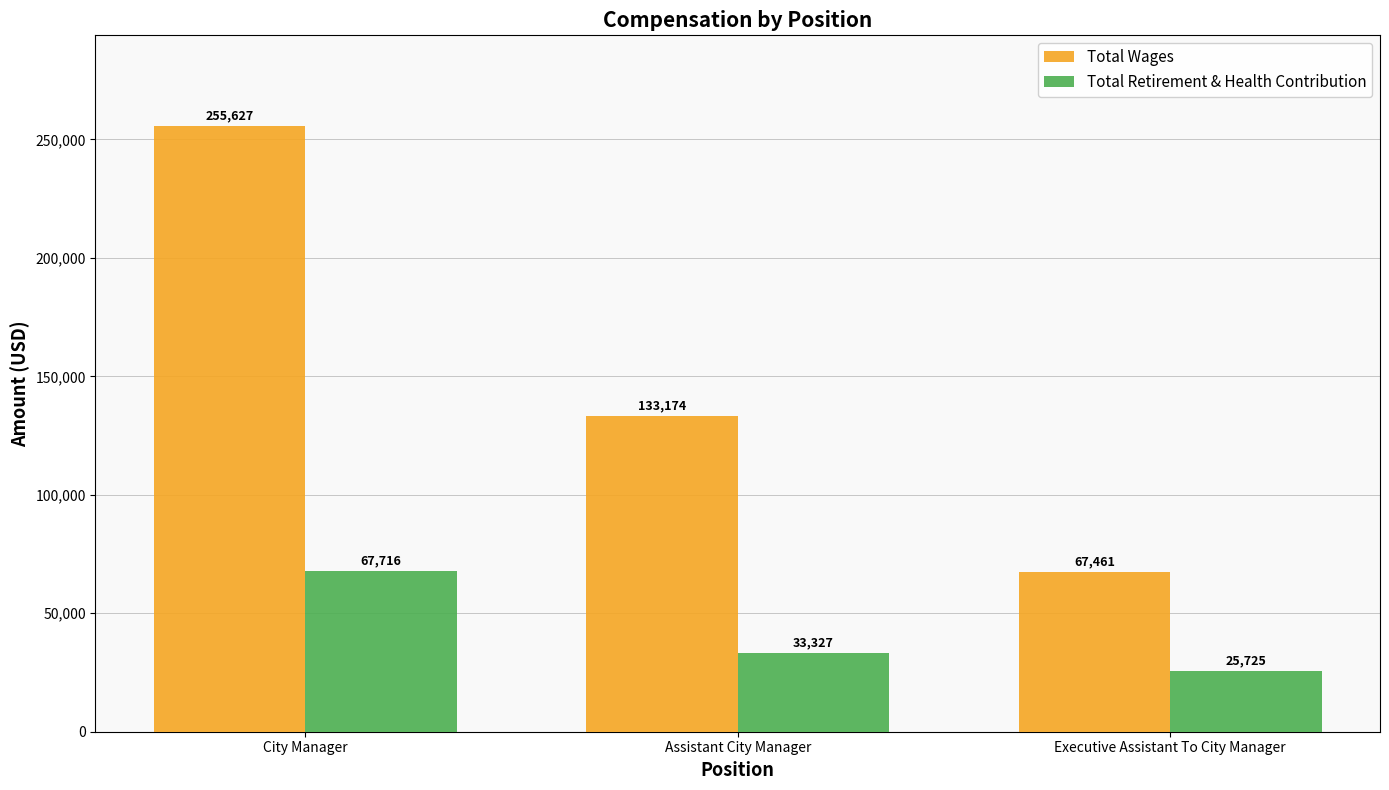

Reading right to left, extract all data points from this chart.

Total Wages: Executive Assistant To City Manager=67461	Assistant City Manager=133174	City Manager=255627
Total Retirement & Health Contribution: Executive Assistant To City Manager=25725	Assistant City Manager=33327	City Manager=67716